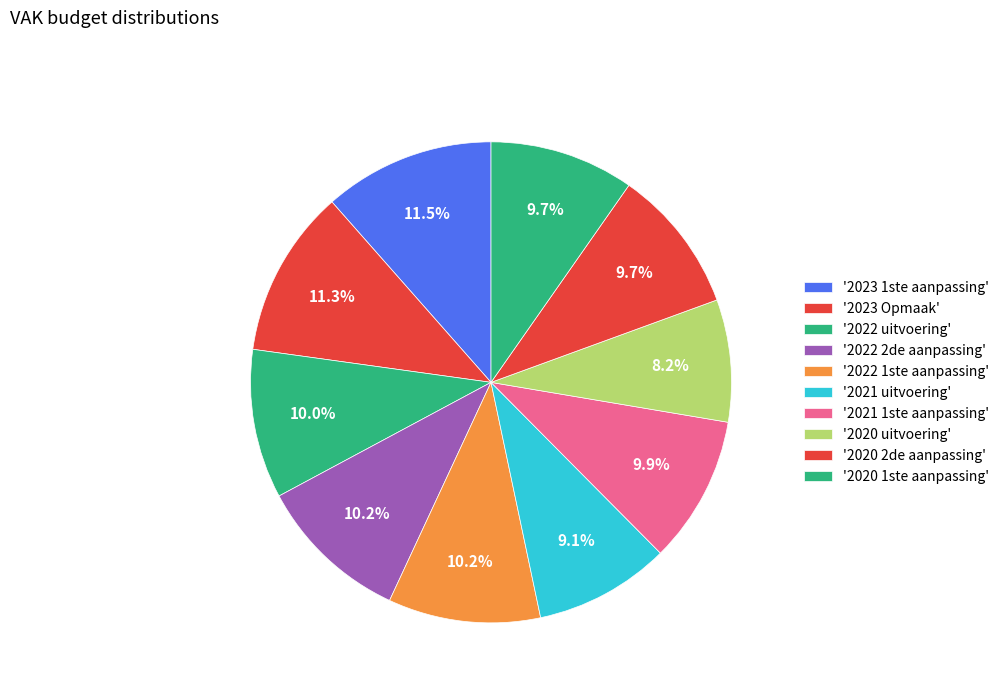

Which slice is the largest?

2023 1ste aanpassing